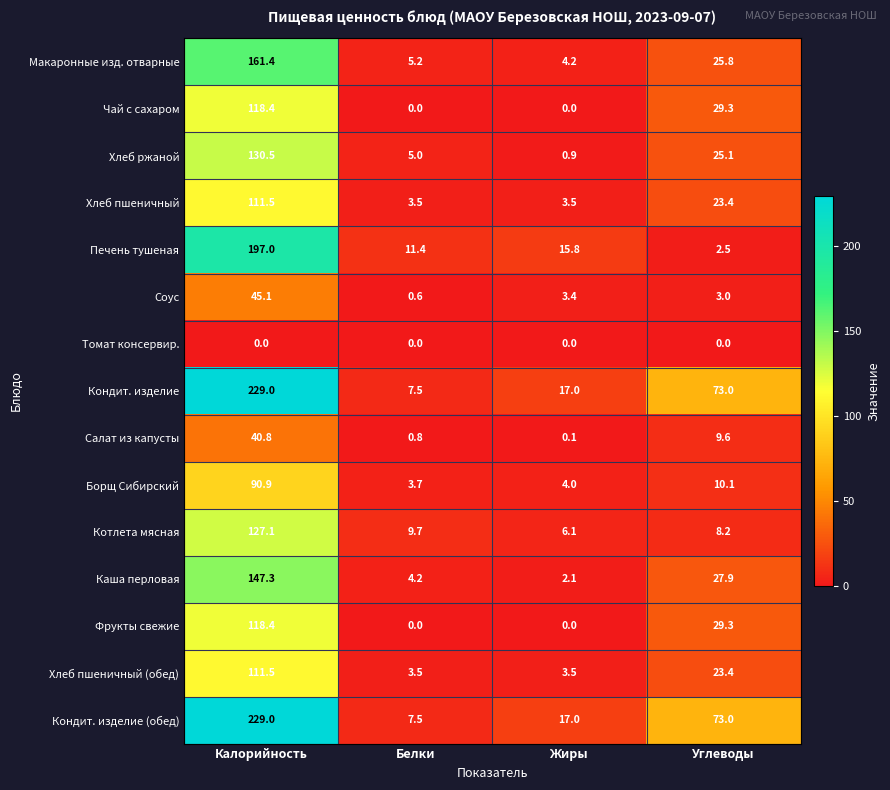

True or false: Соус has a value of 73.5 at Калорийность.

False